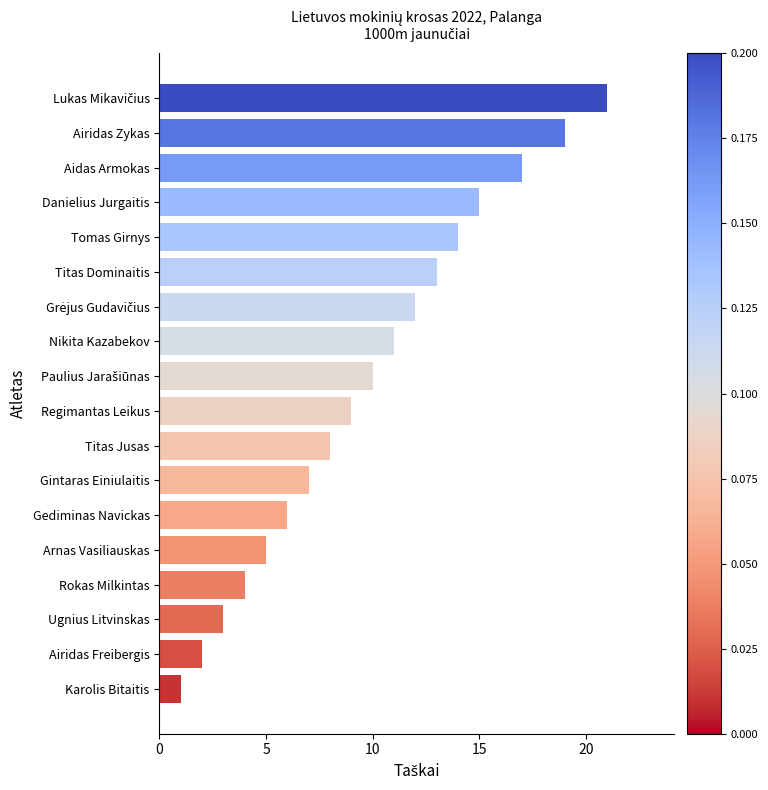

Between Gintaras Einiulaitis and Gediminas Navickas, which is larger?

Gintaras Einiulaitis